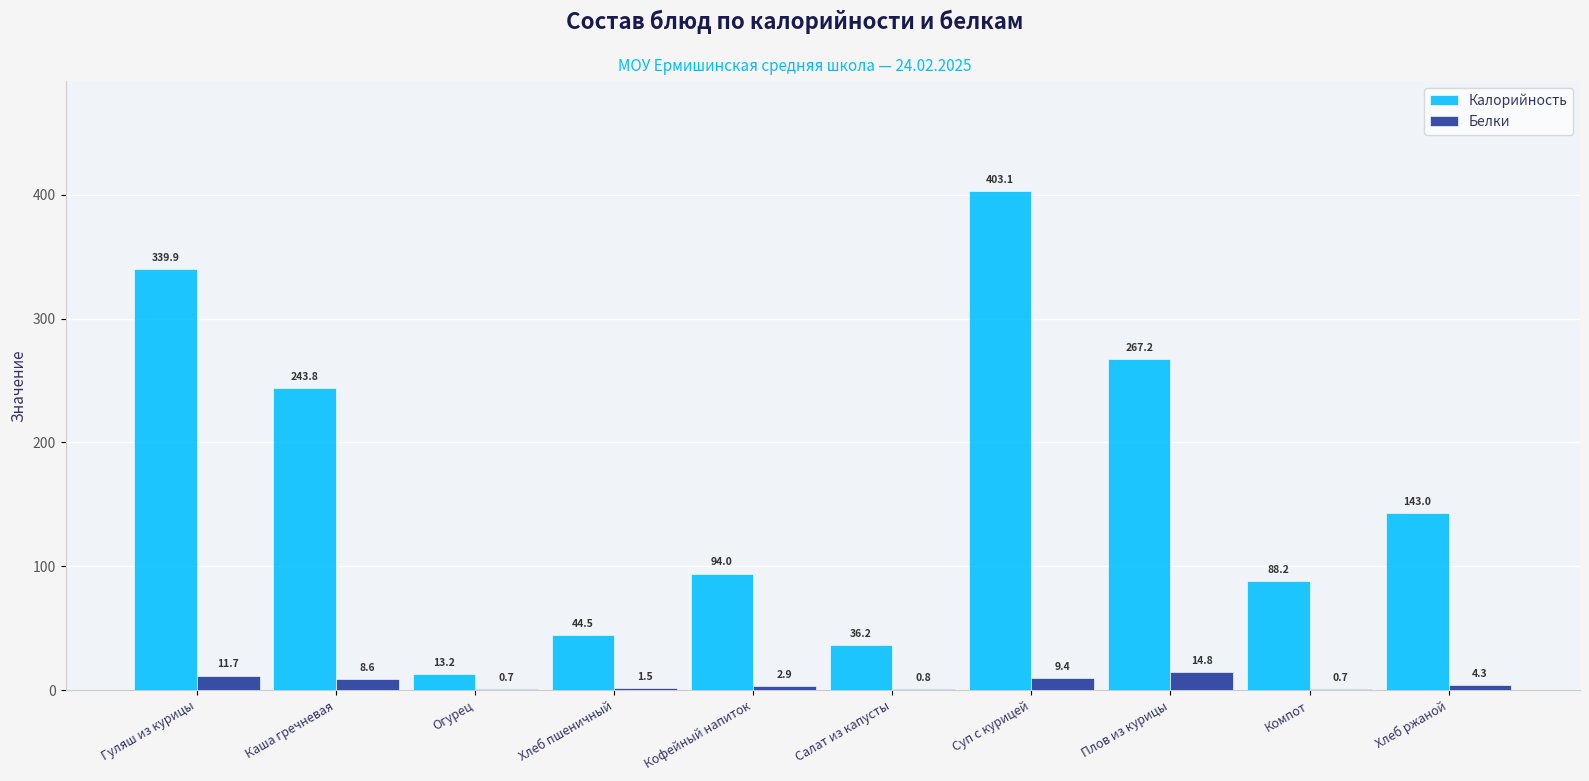

At which category is the sum across all series the highest?

Суп с курицей